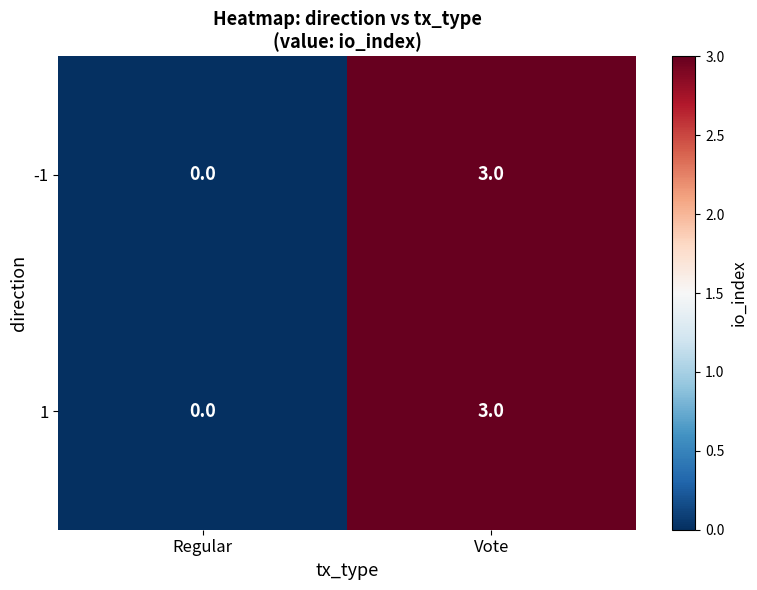

Reading left to right, what are all the values shown in this chart?

-1: 0	3
1: 0	3